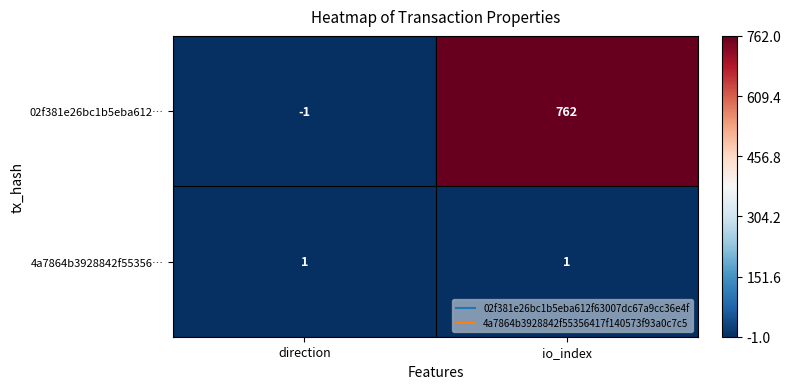

Reading left to right, transcribe all the data shown in this chart.

02f381e26bc1b5eba612…: direction=-1	io_index=762
4a7864b3928842f55356…: direction=1	io_index=1